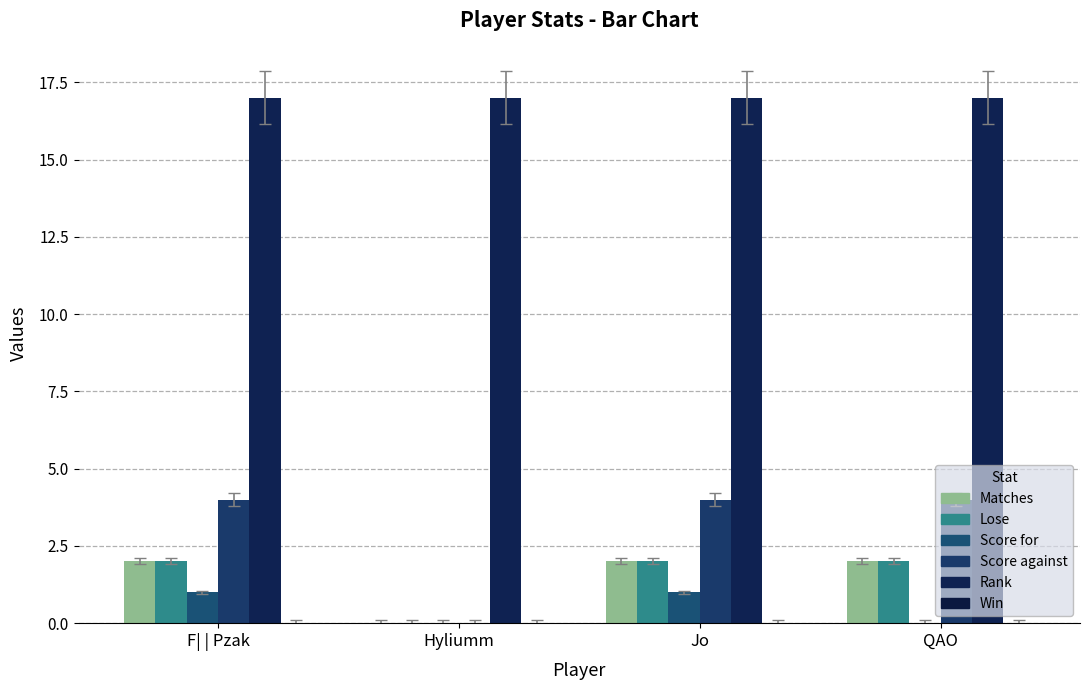

True or false: Matches has a value of 1 at Hyliumm.

False